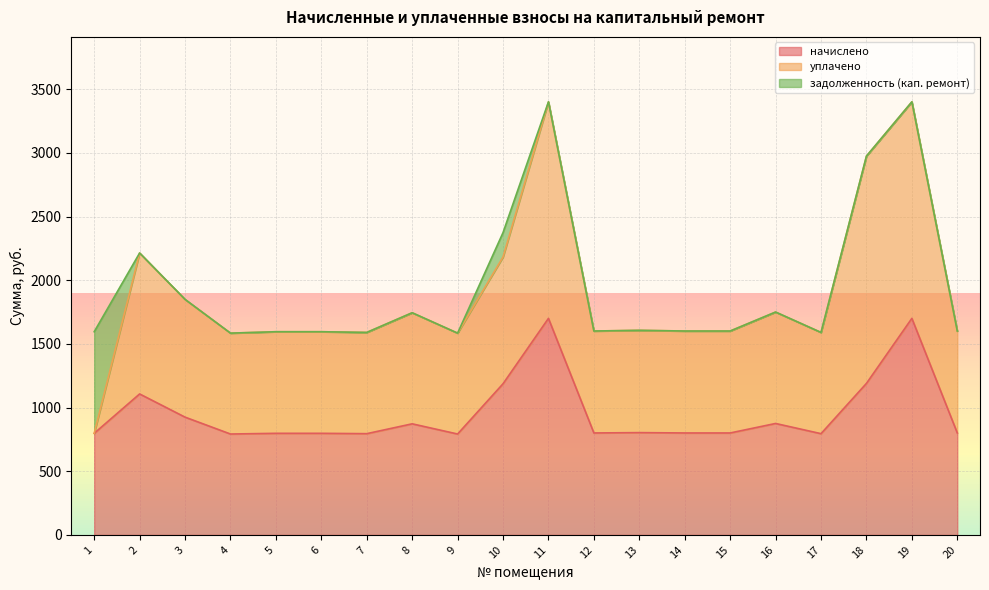

The value of начислено at 9 is 304.2. True or false?

False